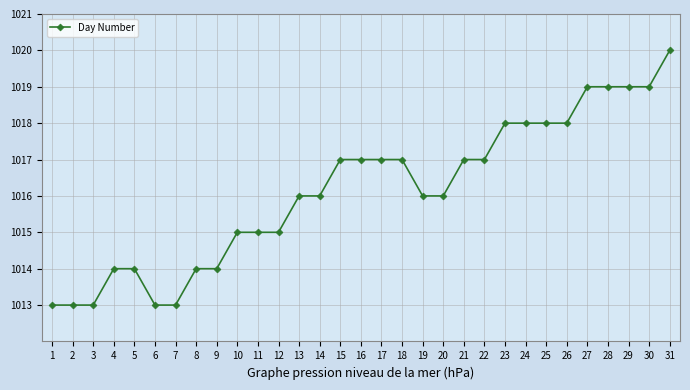

What is the value of the 31st point from the left?

1020